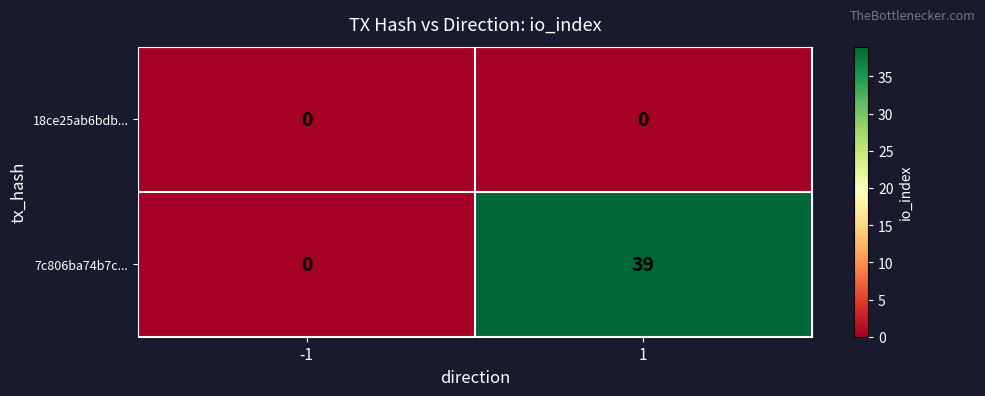

Rank the series by their maximum value, from lowest to highest.

18ce25ab6bdb..., 7c806ba74b7c...